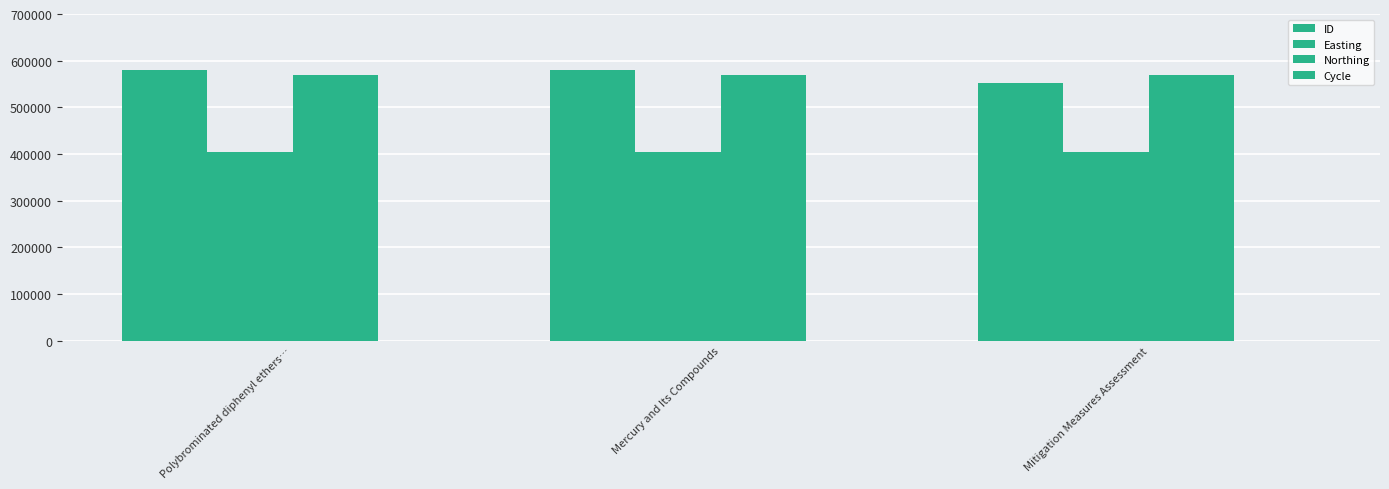

Reading left to right, extract all data points from this chart.

ID: 580921	580920	551294
Easting: 404637	404637	404637
Northing: 568786	568786	568786
Cycle: 3	3	3